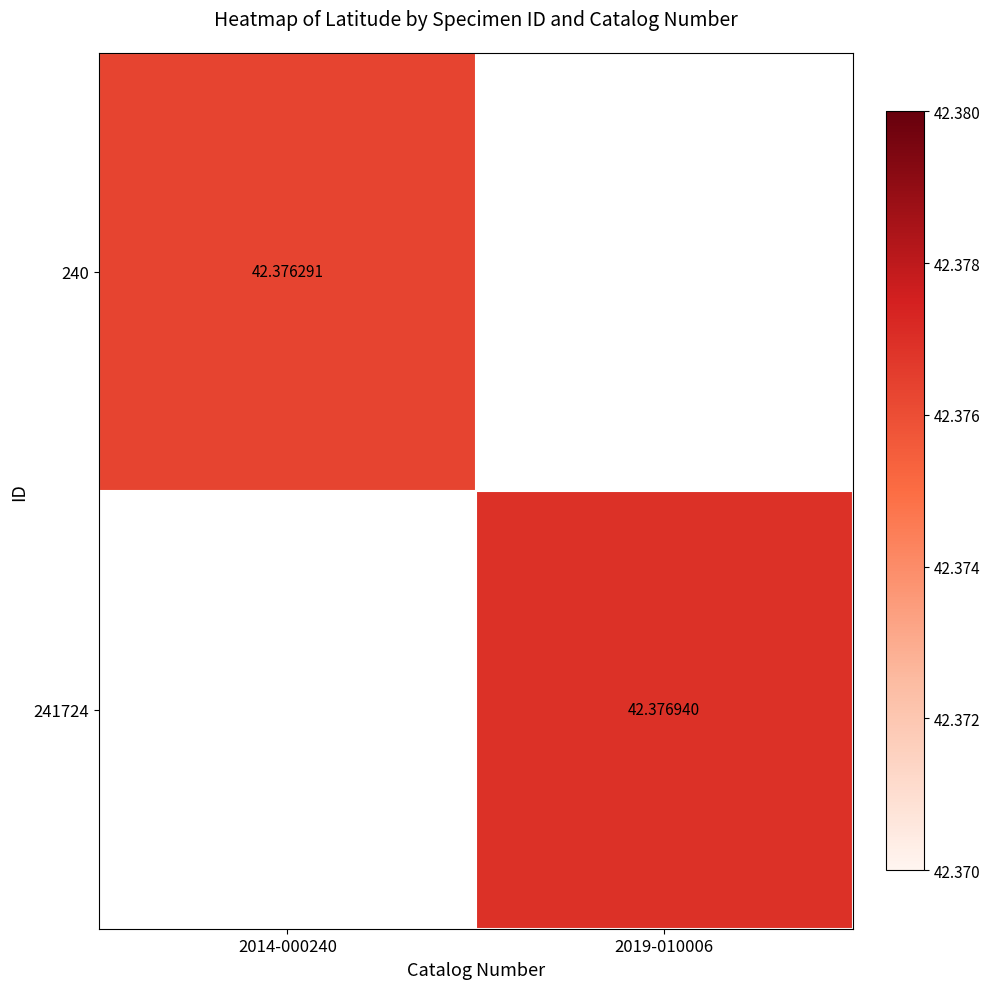

At how many categories does at least one series exceed 42?

2